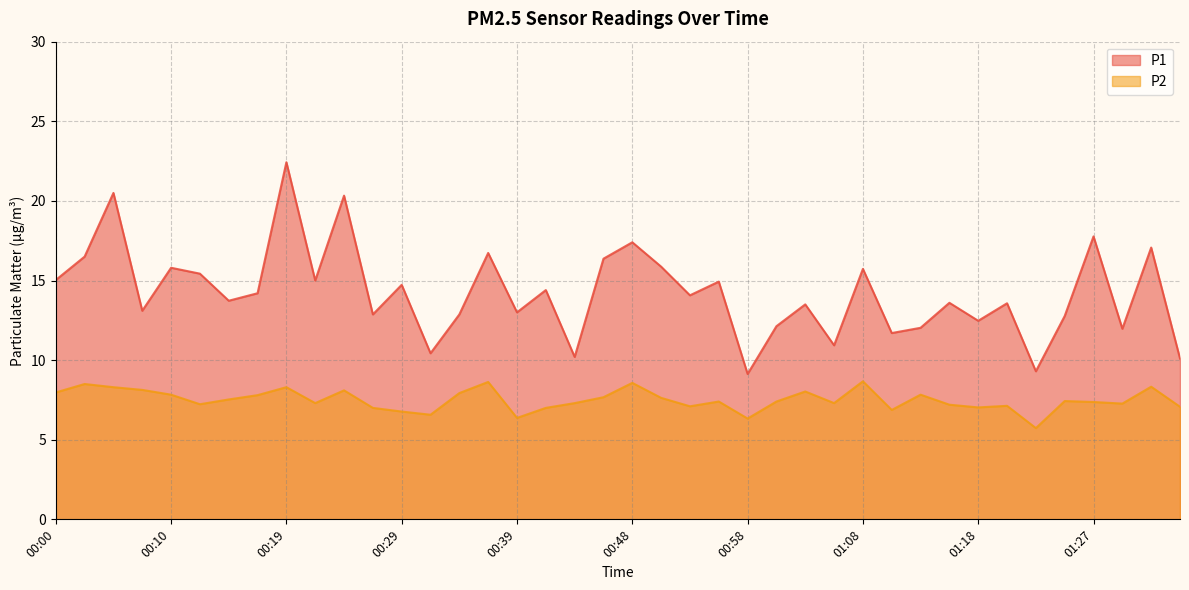

What are all the series names shown in the legend?

P1, P2